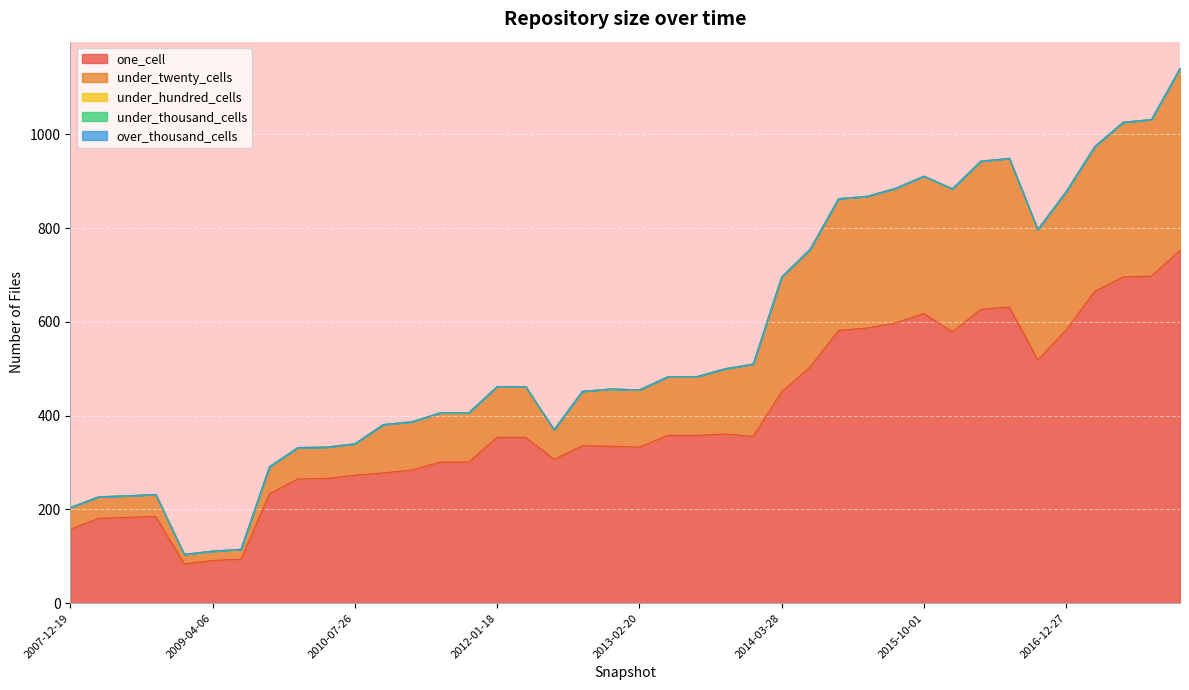

How many distinct data groups are displayed?

5